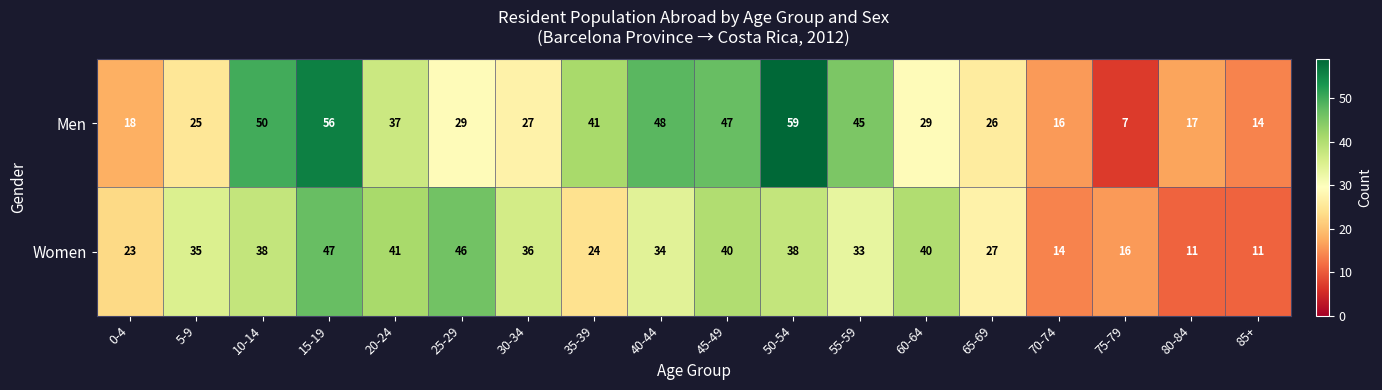

Count the number of data series in this chart.

2